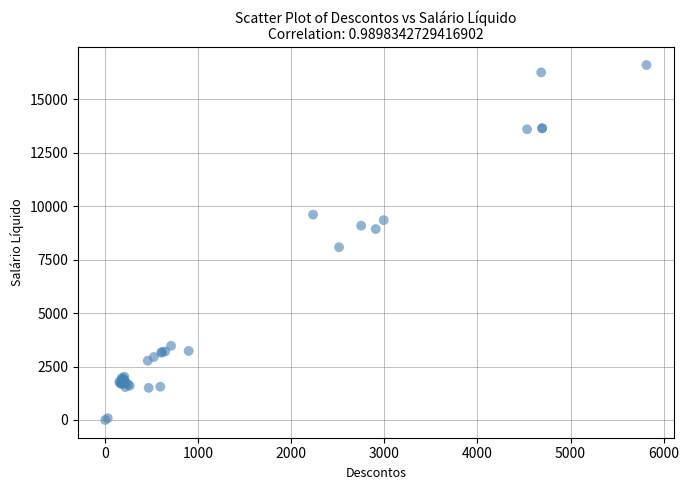

What Y value in the scatter plot is closest to 8300?

8079.9